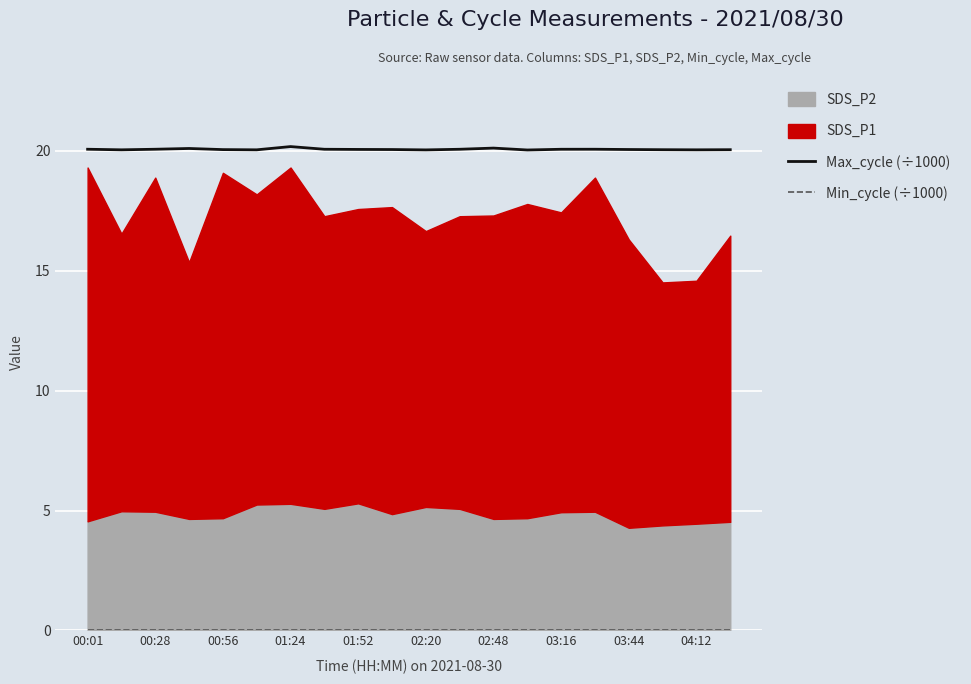

Is the value of Min_cycle (÷1000) at 00:56 greater than the value of Max_cycle (÷1000) at 04:12?

No